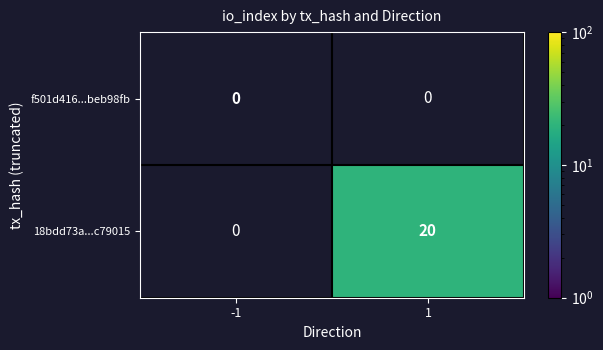

List the series in order of their peak value, lowest first.

f501d416...beb98fb, 18bdd73a...c79015